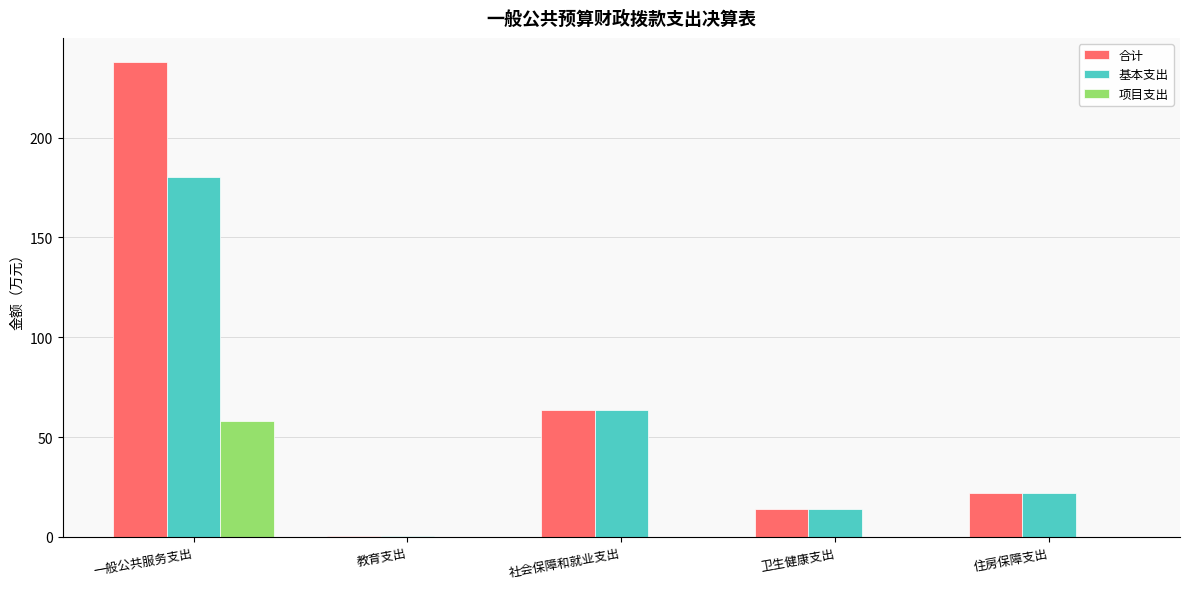

Reading left to right, transcribe all the data shown in this chart.

合计: 一般公共服务支出=238.0	教育支出=0.7	社会保障和就业支出=63.6	卫生健康支出=13.8	住房保障支出=22.2
基本支出: 一般公共服务支出=180.0	教育支出=0.7	社会保障和就业支出=63.6	卫生健康支出=13.8	住房保障支出=22.2
项目支出: 一般公共服务支出=58.0	教育支出=0.0	社会保障和就业支出=0.0	卫生健康支出=0.0	住房保障支出=0.0